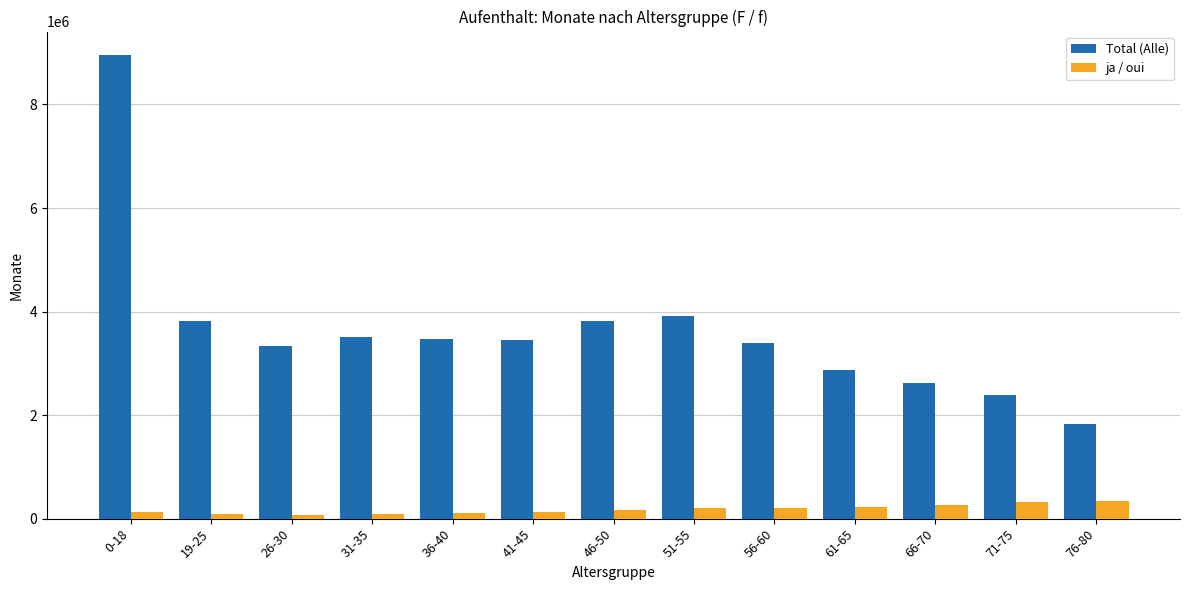

What is the difference between the ja / oui values at 26-30 and 76-80?

257165